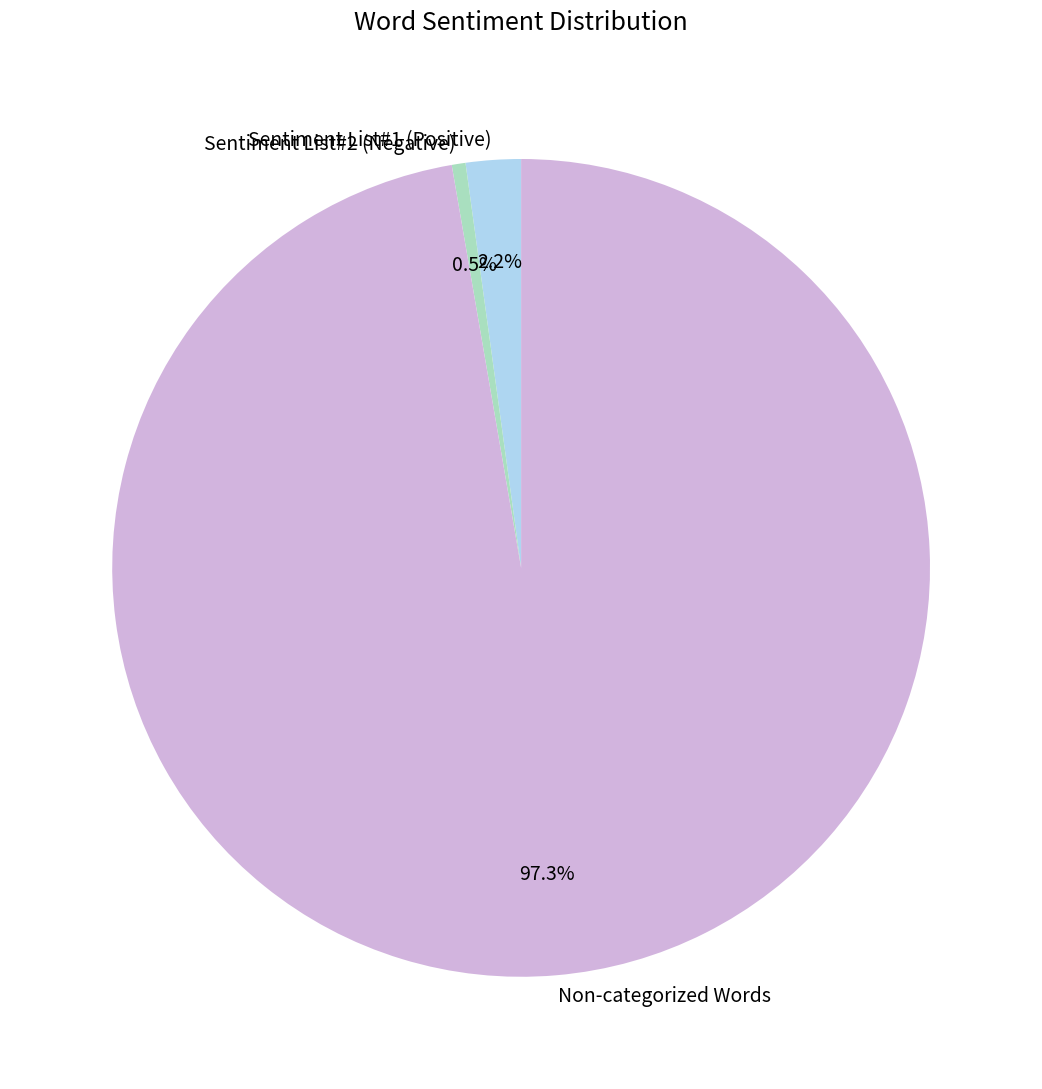

What percentage do Sentiment List#2 (Negative) and Sentiment List#1 (Positive) together represent?

2.7%